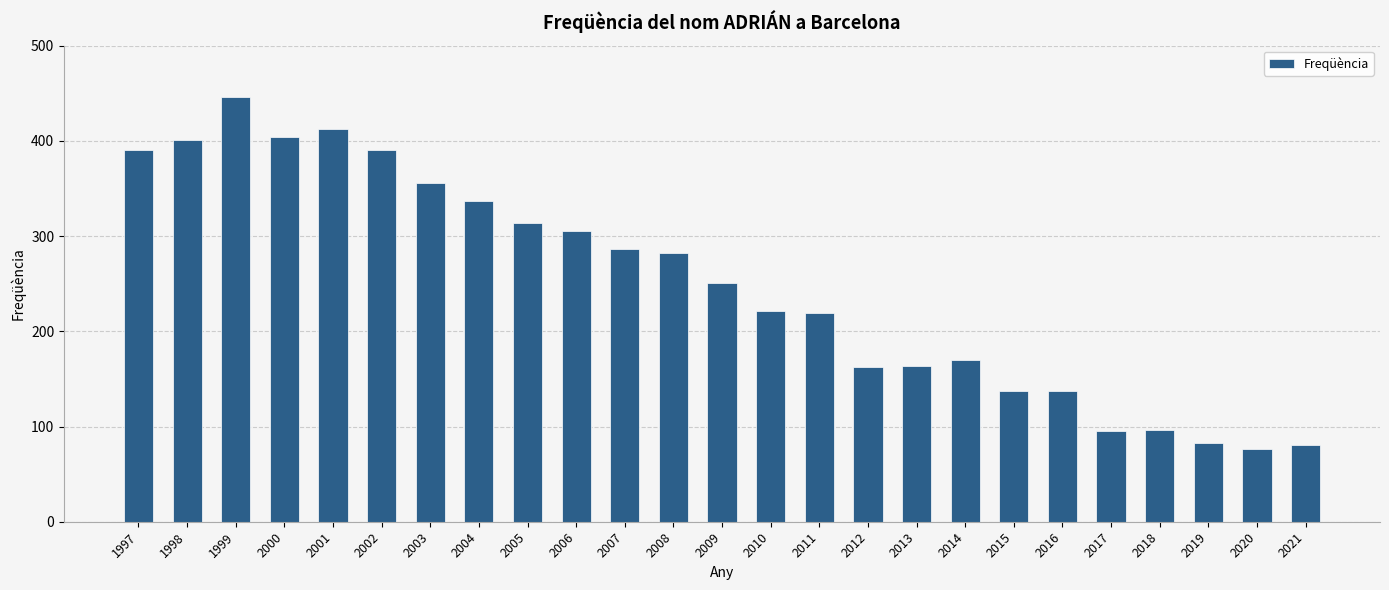

Where does the data first go above 251?

1997